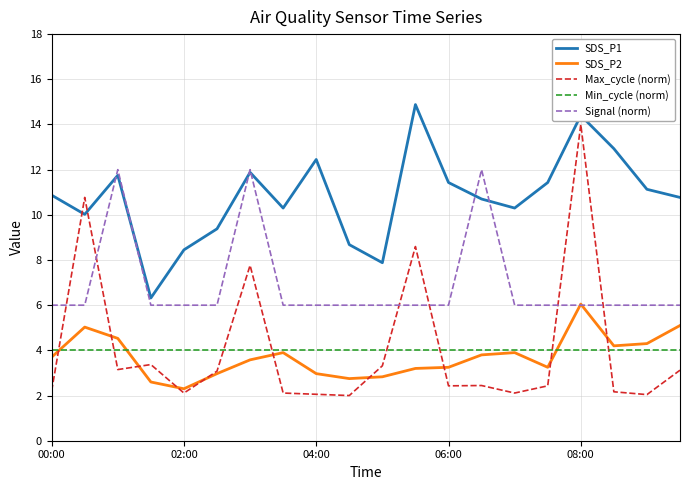

What is the highest value of the Min_cycle (norm) series?

4.0